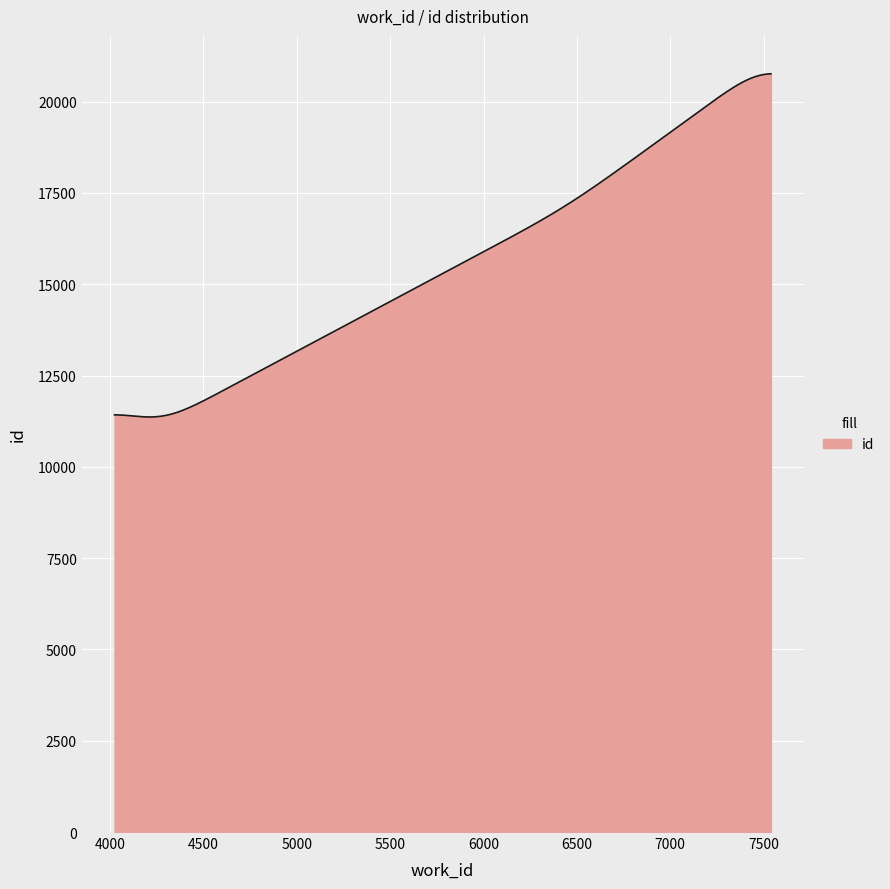

What is the smallest value displayed?

11365.7